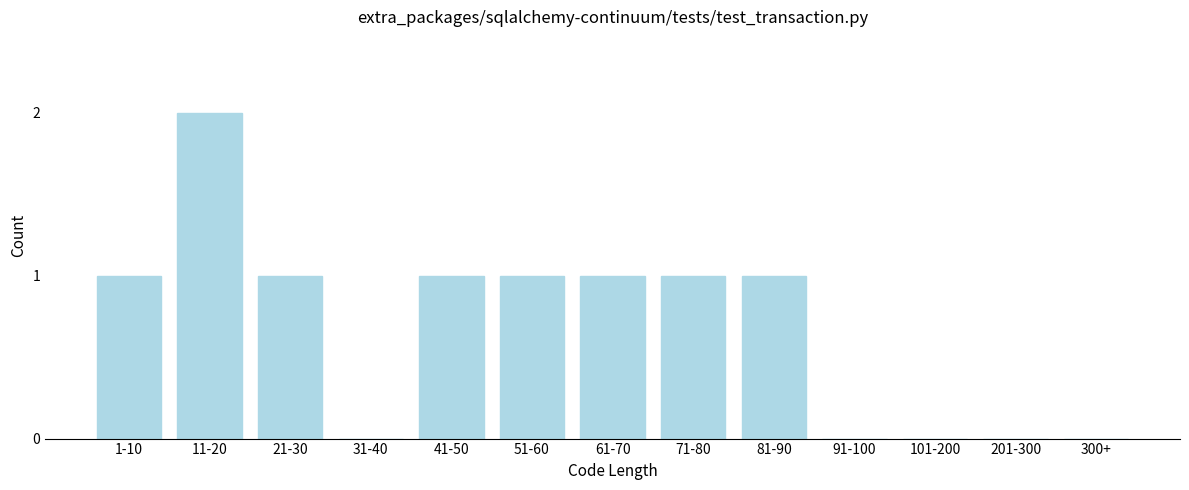

Reading right to left, list all the values displayed in this chart.

300+=0	201-300=0	101-200=0	91-100=0	81-90=1	71-80=1	61-70=1	51-60=1	41-50=1	31-40=0	21-30=1	11-20=2	1-10=1